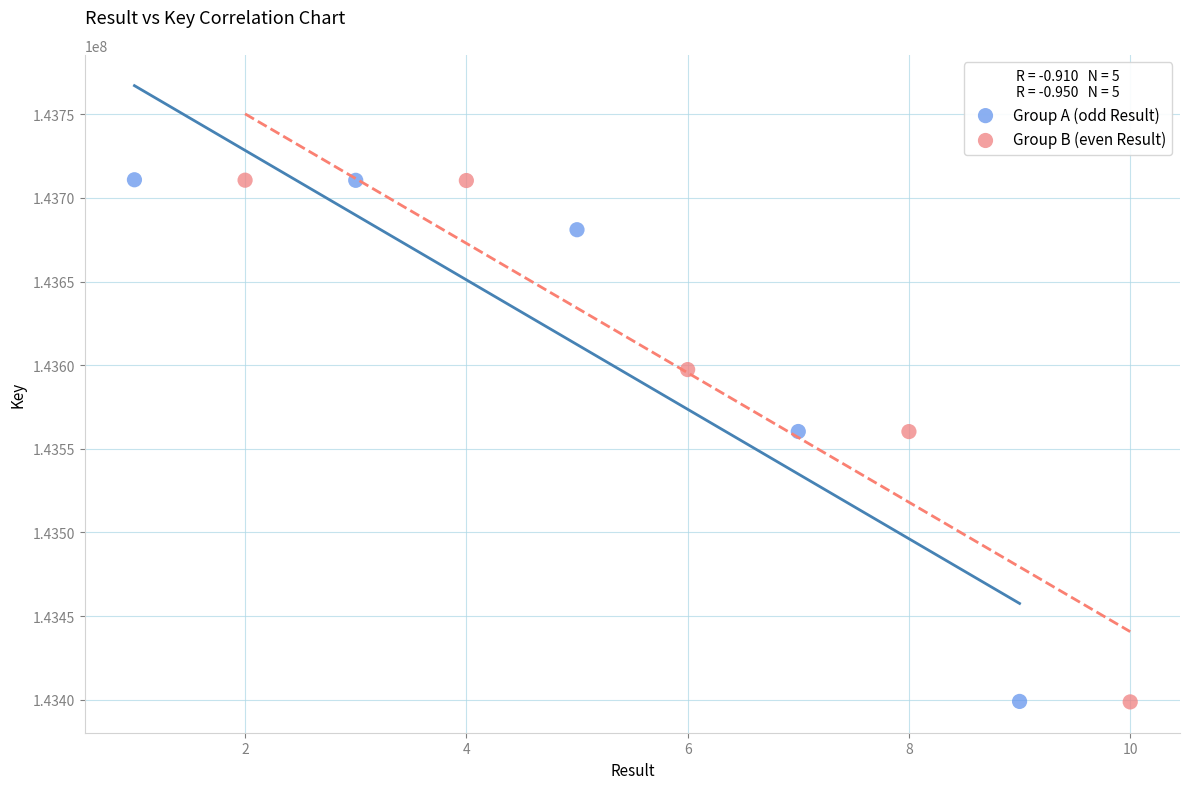

Which series has the widest spread of Y values?

Group B (even Result)